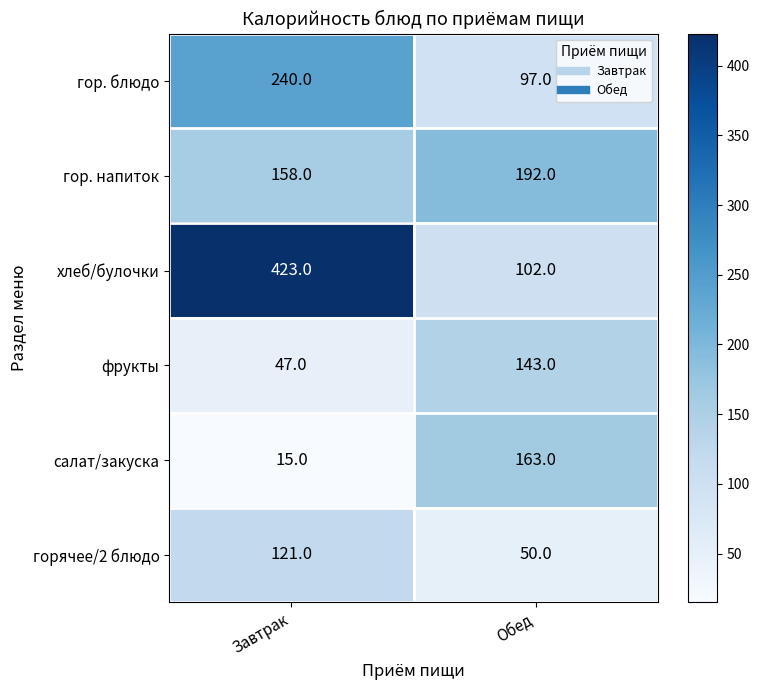

What is the sum of the гор. блюдо values at Обед and Завтрак?

337